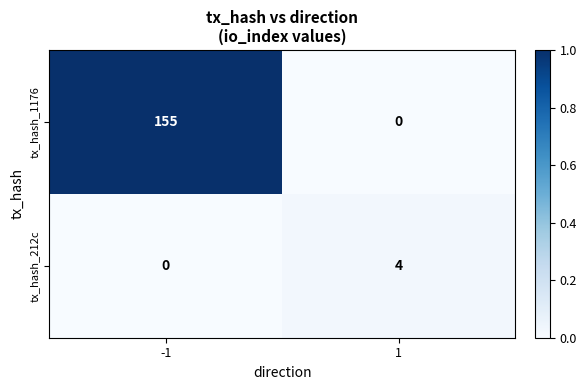

Is it true that tx_hash_1176 equals 0 at 1?

True